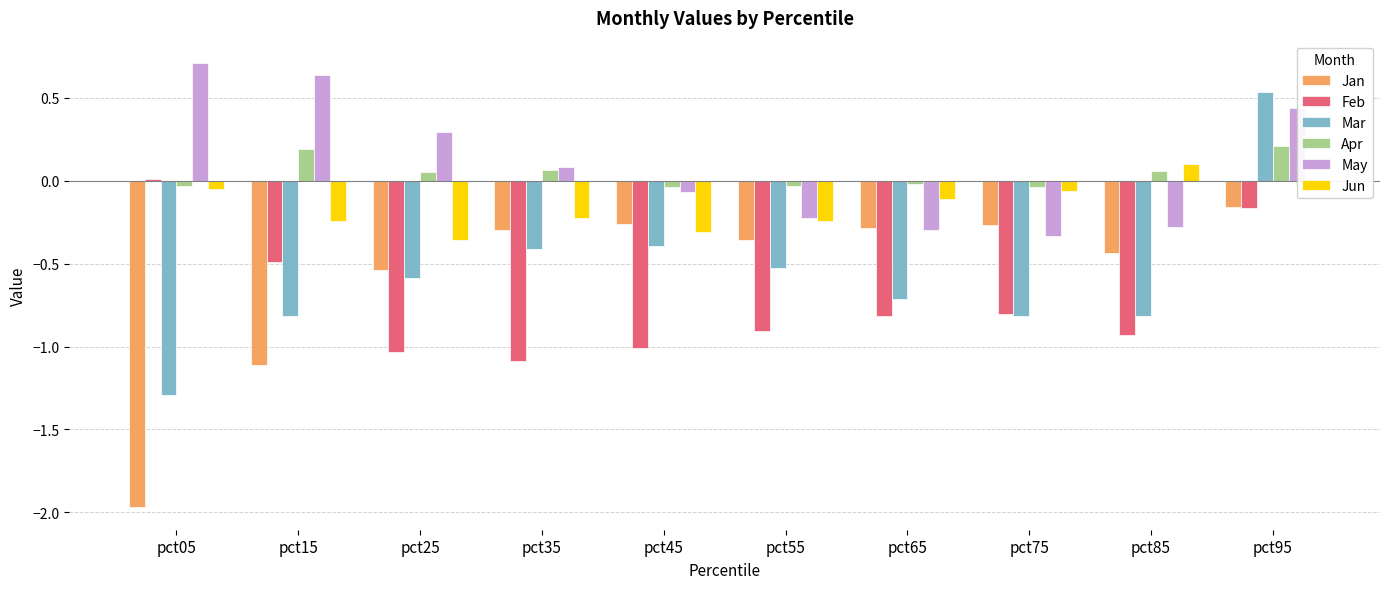

Which series has the largest range (max minus min)?

Mar